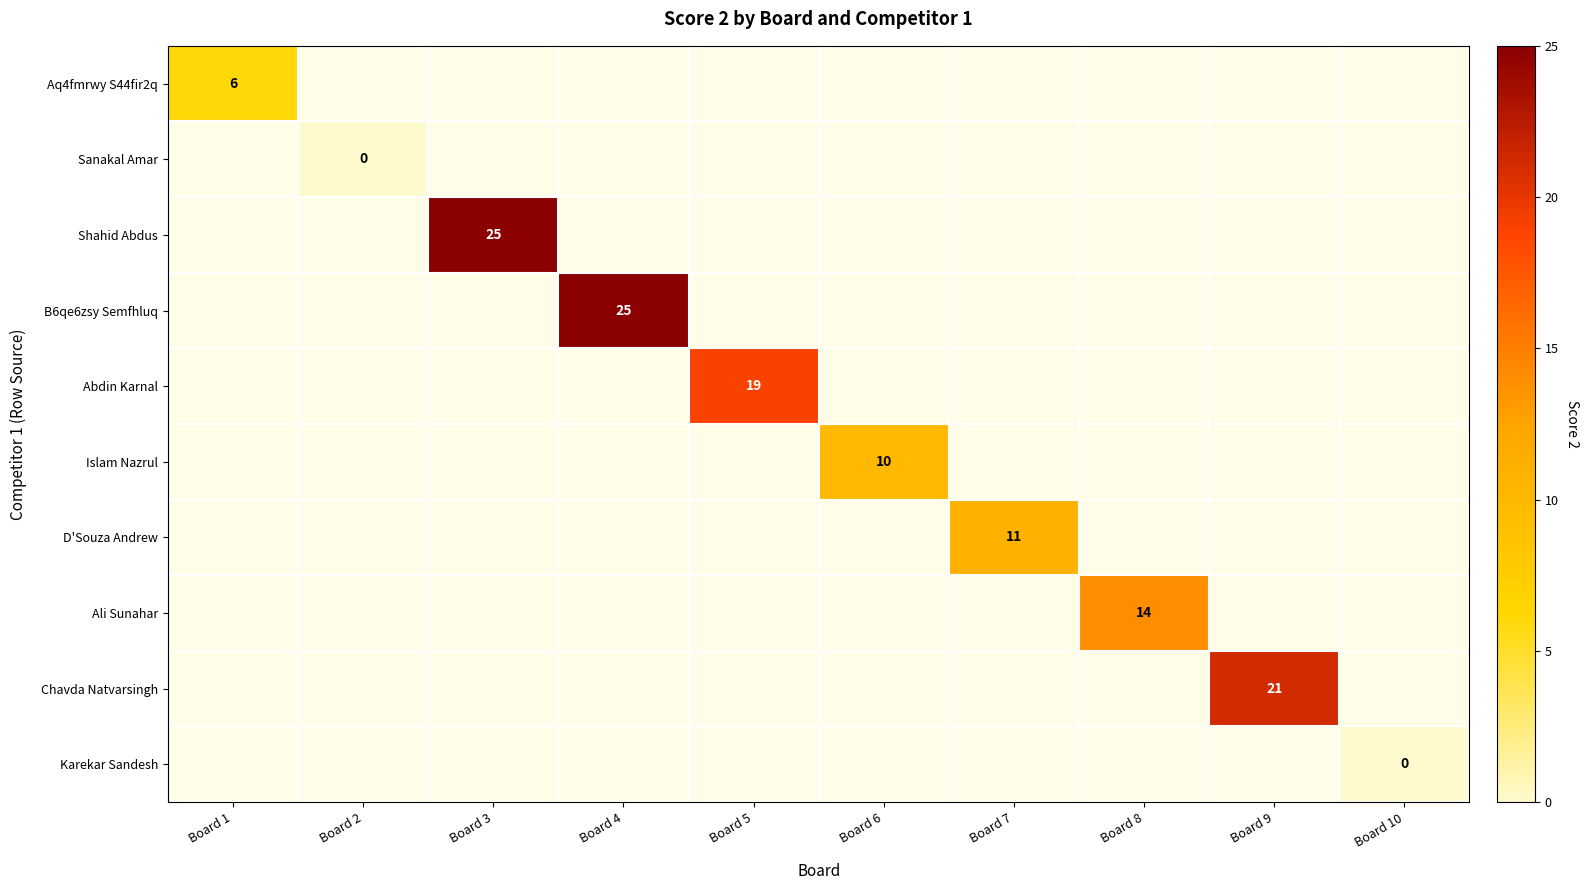

The value of Chavda Natvarsingh at Board 9 is 9. True or false?

False